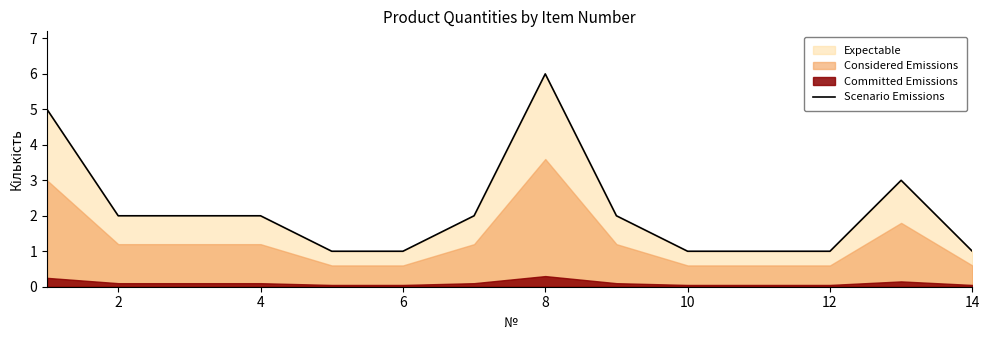

True or false: the data shows 3 at 2.

False